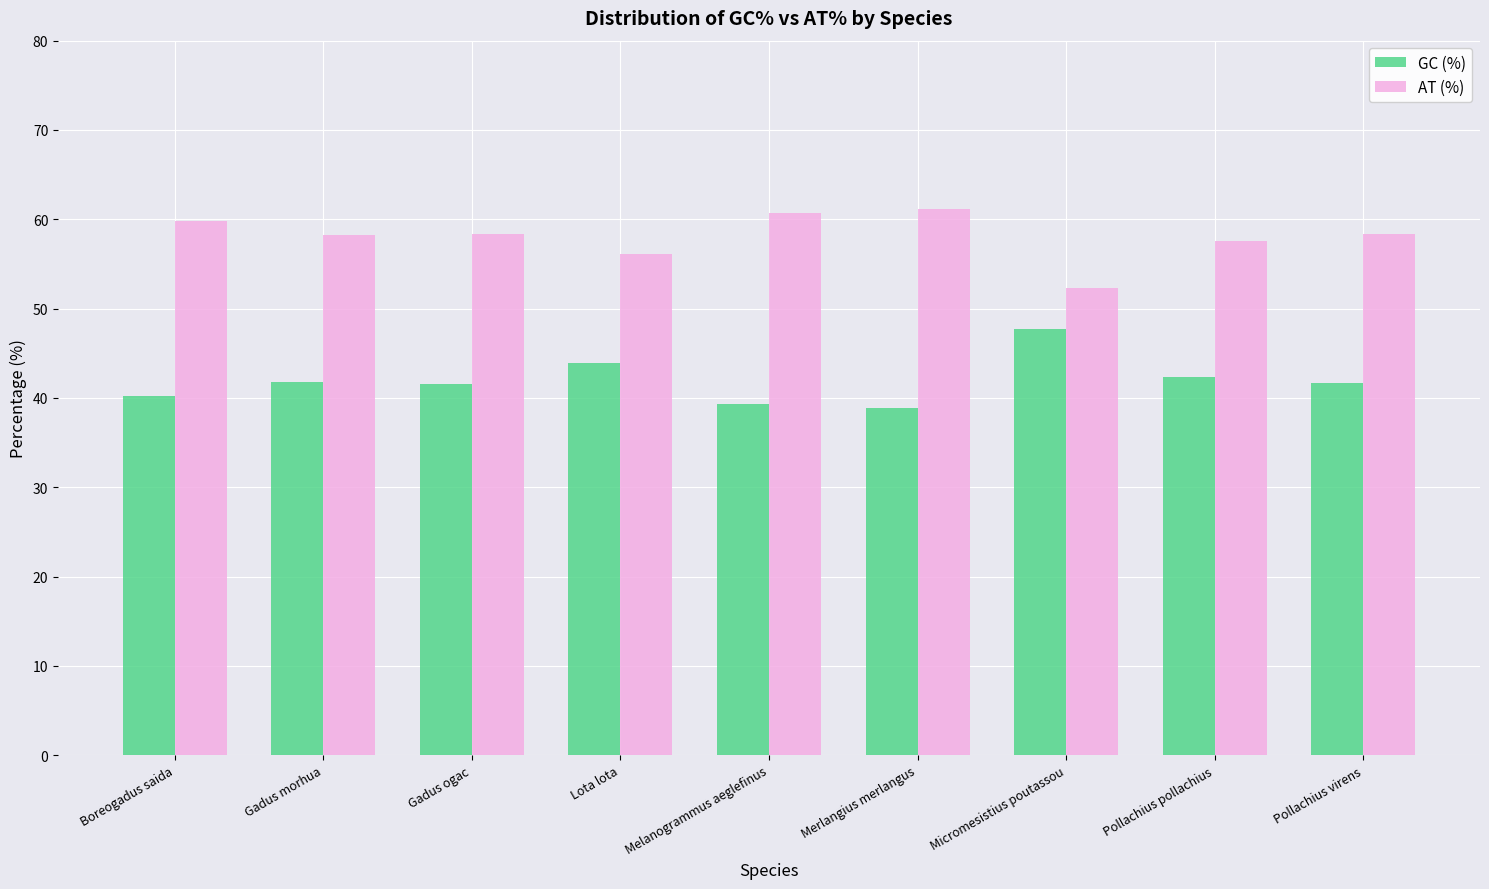

Rank the series at Pollachius virens from lowest to highest value.

GC (%), AT (%)